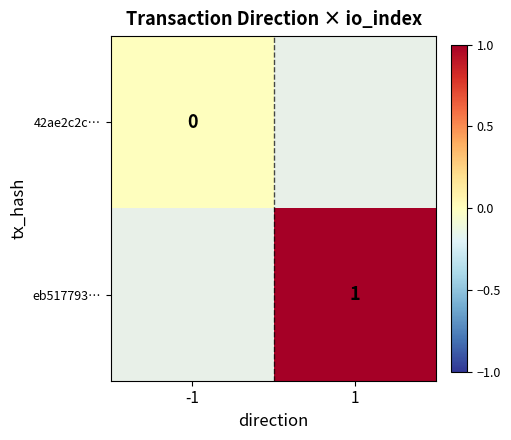

True or false: eb517793… has a value of 1 at 1.

True